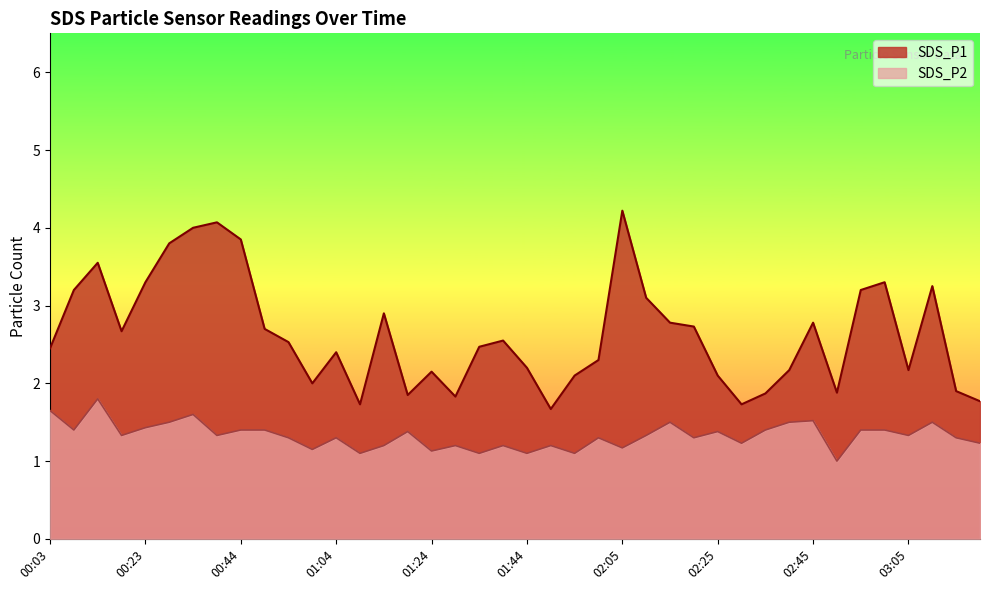

What are all the series names shown in the legend?

SDS_P1, SDS_P2